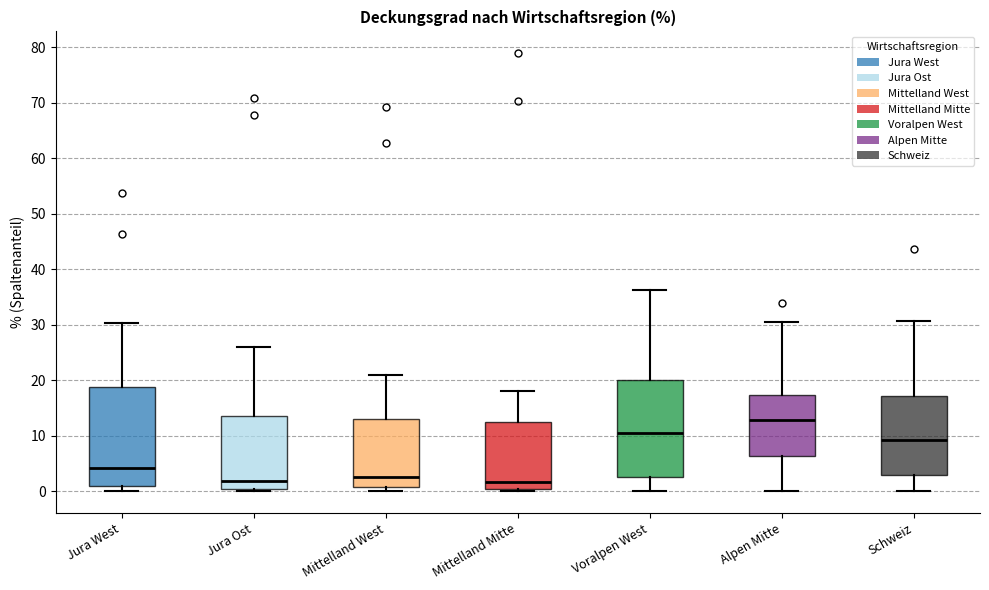

Reading left to right, transcribe this box plot: for each box, give where its median line is, the range the box spans, and where its two whiskers end, as read against the y-axis. The values are not printed on the chart, so give them approximately, as read against the axis.

Jura West: median 4, box 1 to 19, whiskers 0 to 30
Jura Ost: median 2, box 0 to 14, whiskers 0 (just below the box's lower edge) to 26
Mittelland West: median 3, box 1 to 13, whiskers 0 to 21
Mittelland Mitte: median 2, box 0 to 12, whiskers 0 to 18
Voralpen West: median 10, box 3 to 20, whiskers 0 to 36
Alpen Mitte: median 13, box 6 to 17, whiskers 0 to 31
Schweiz: median 9, box 3 to 17, whiskers 0 to 31